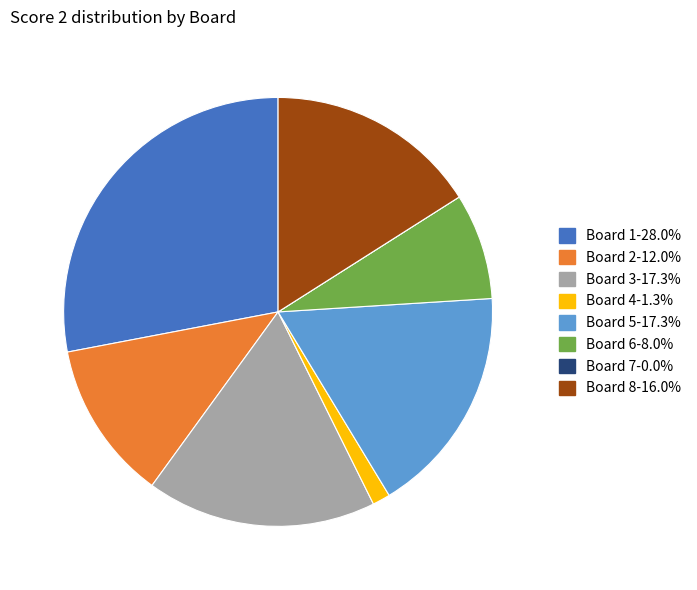

Approximately how many times larger is the value at Board 2-12.0% compared to Board 1-28.0%?

0.4